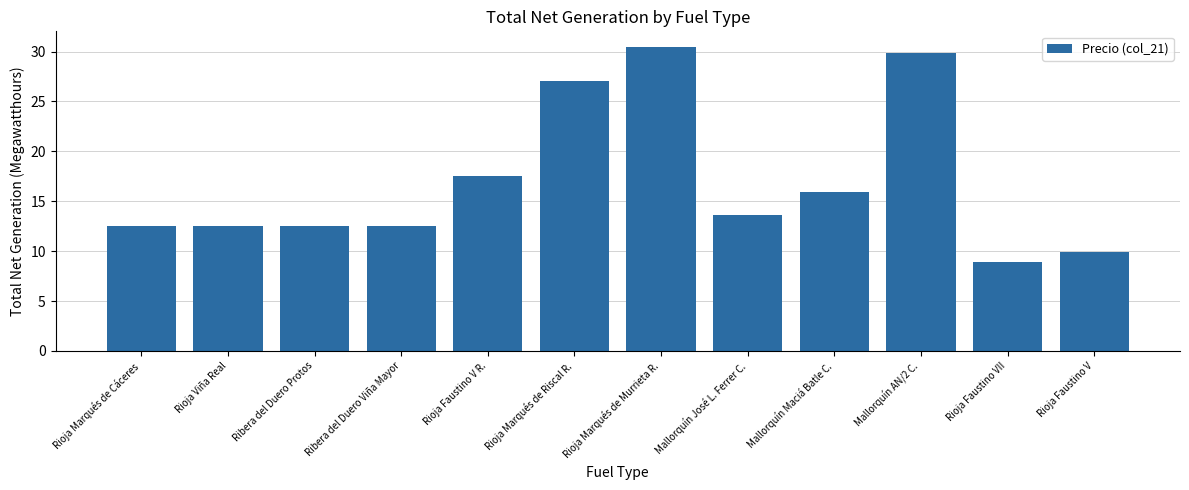

What position from the right is Rioja Faustino V R.?

8